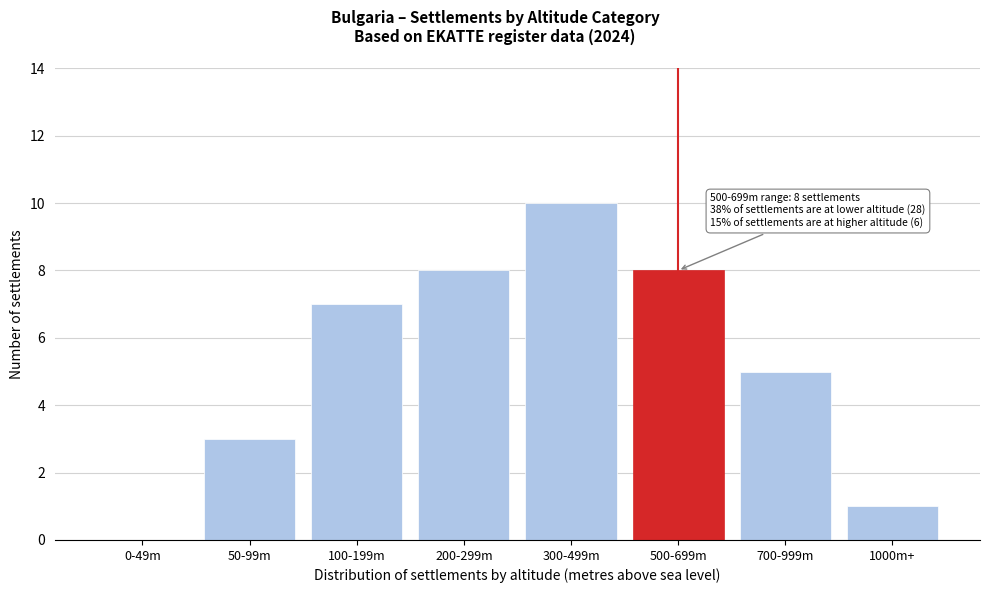

Reading left to right, extract all data points from this chart.

0-49m=0	50-99m=3	100-199m=7	200-299m=8	300-499m=10	500-699m=8	700-999m=5	1000m+=1